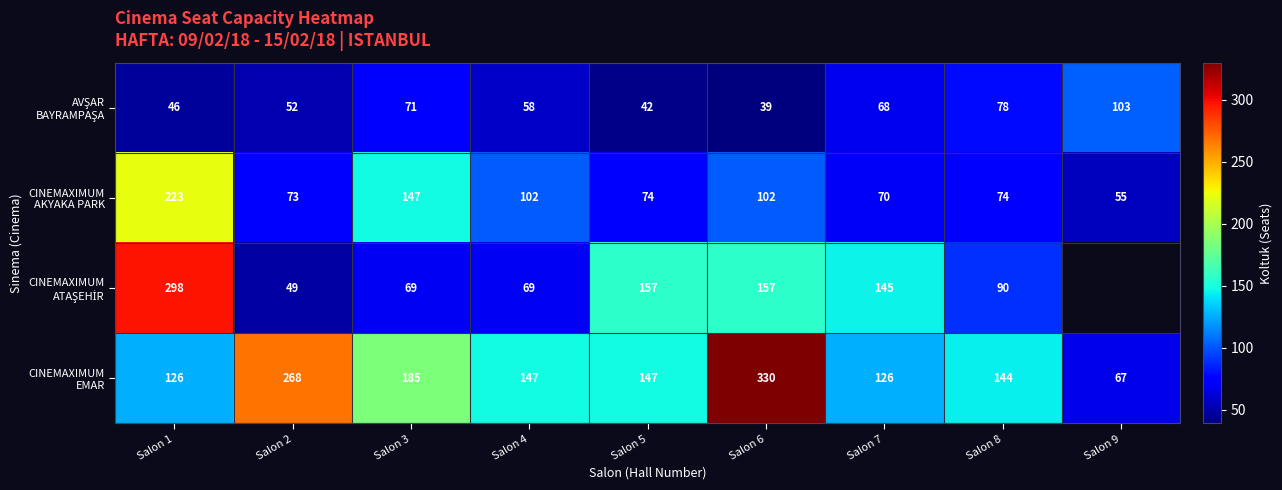

What is the total value across all series at Salon 2?

442